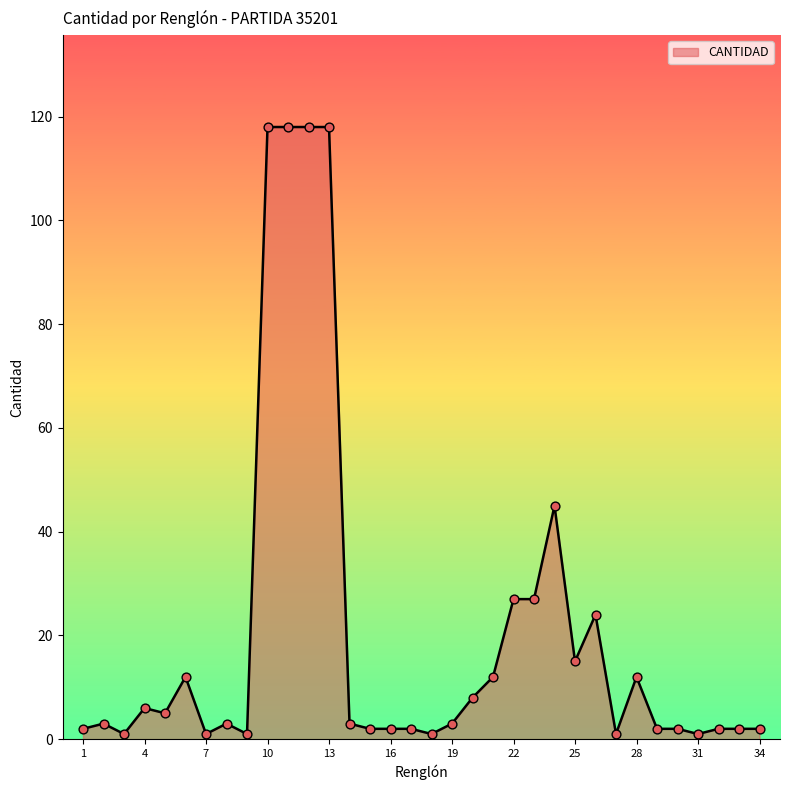

What is the difference between the maximum and minimum values?

117